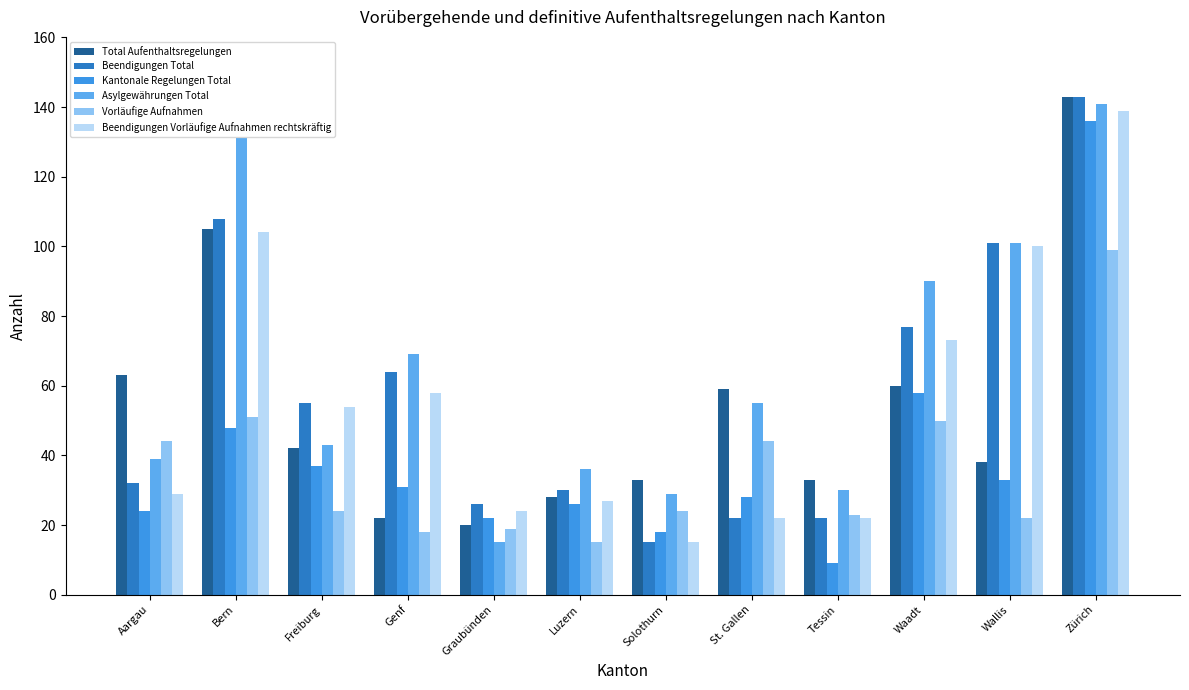

What value does the Total Aufenthaltsregelungen series have at St. Gallen, to the nearest 50?

50